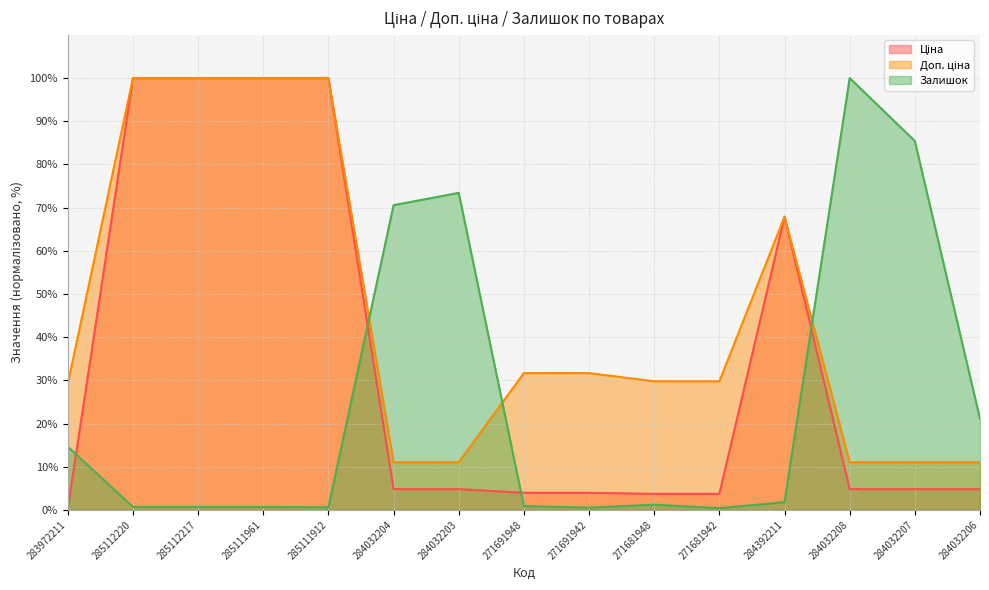

How many data points does each series have?

15